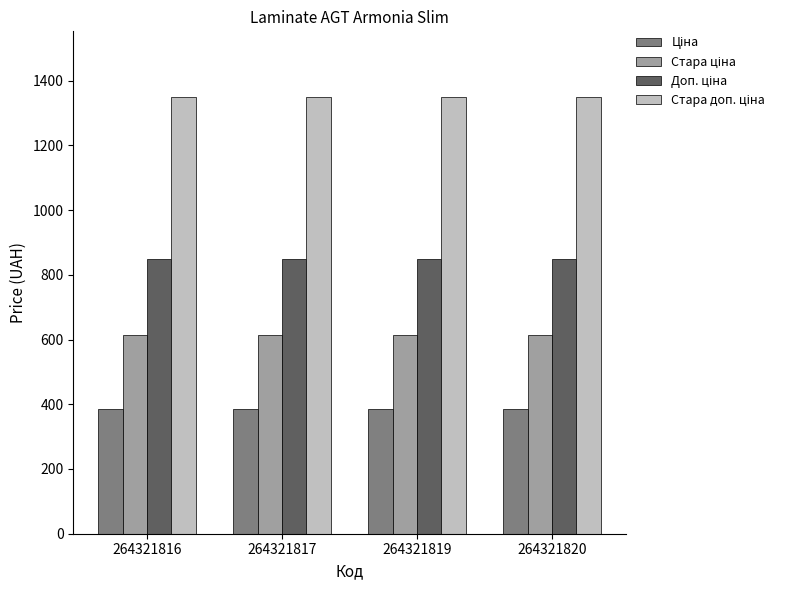

What is the difference between the highest and lowest values at 264321817?

962.9